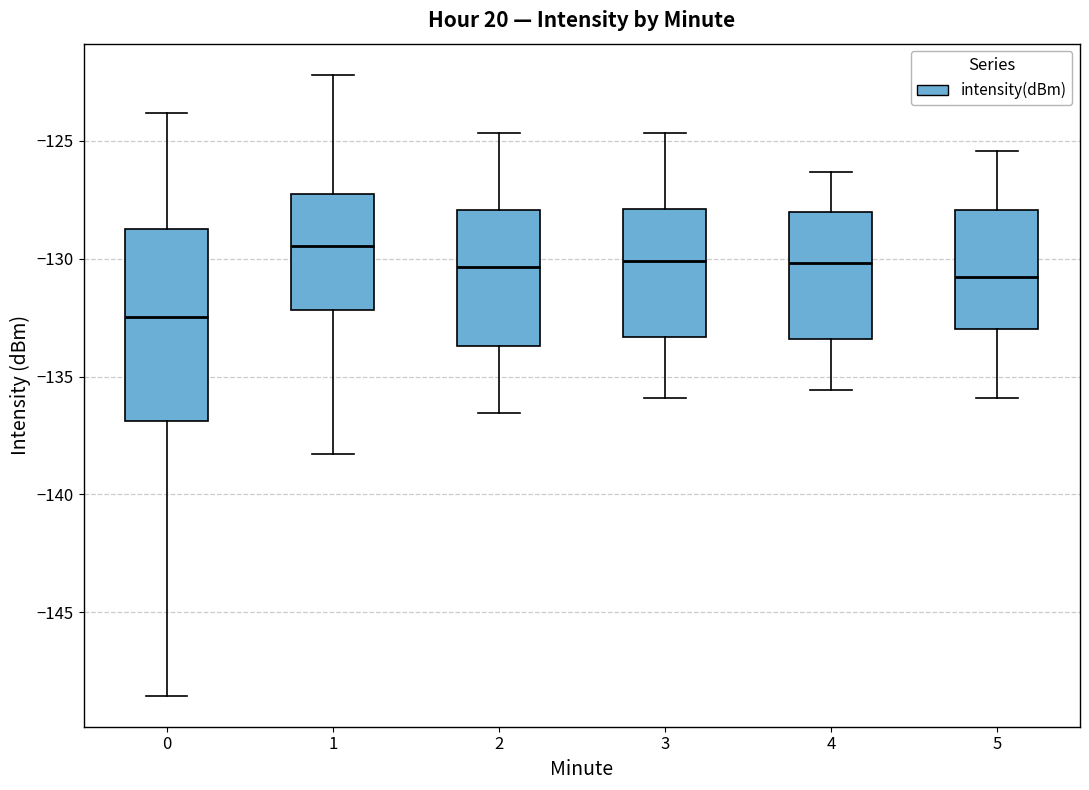

Where does the median line of the box at x = 1 sit on the y-axis? The values are not printed on the chart, so give them approximately, as read against the axis.

-129.5